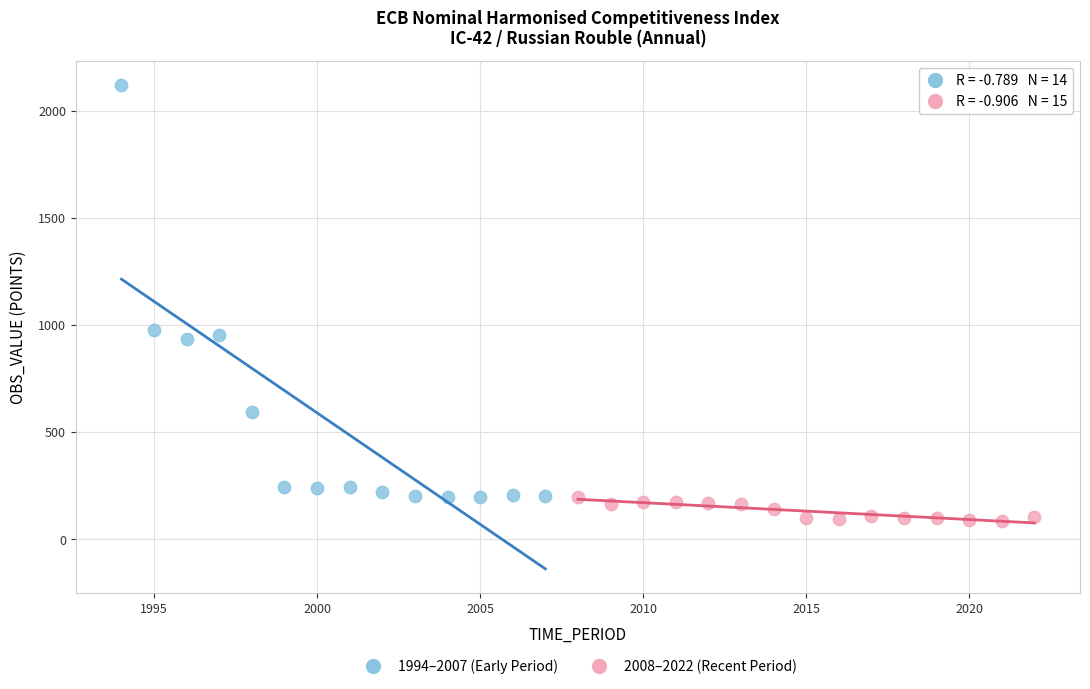

Which series has the widest spread of Y values?

1994–2007 (Early Period)